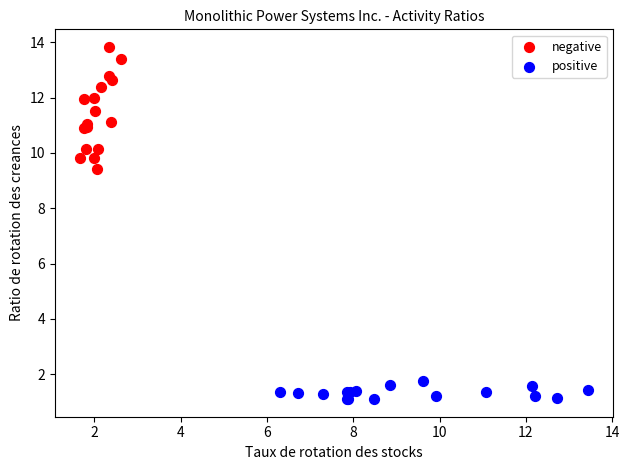

Which series reaches the minimum Y coordinate?

positive